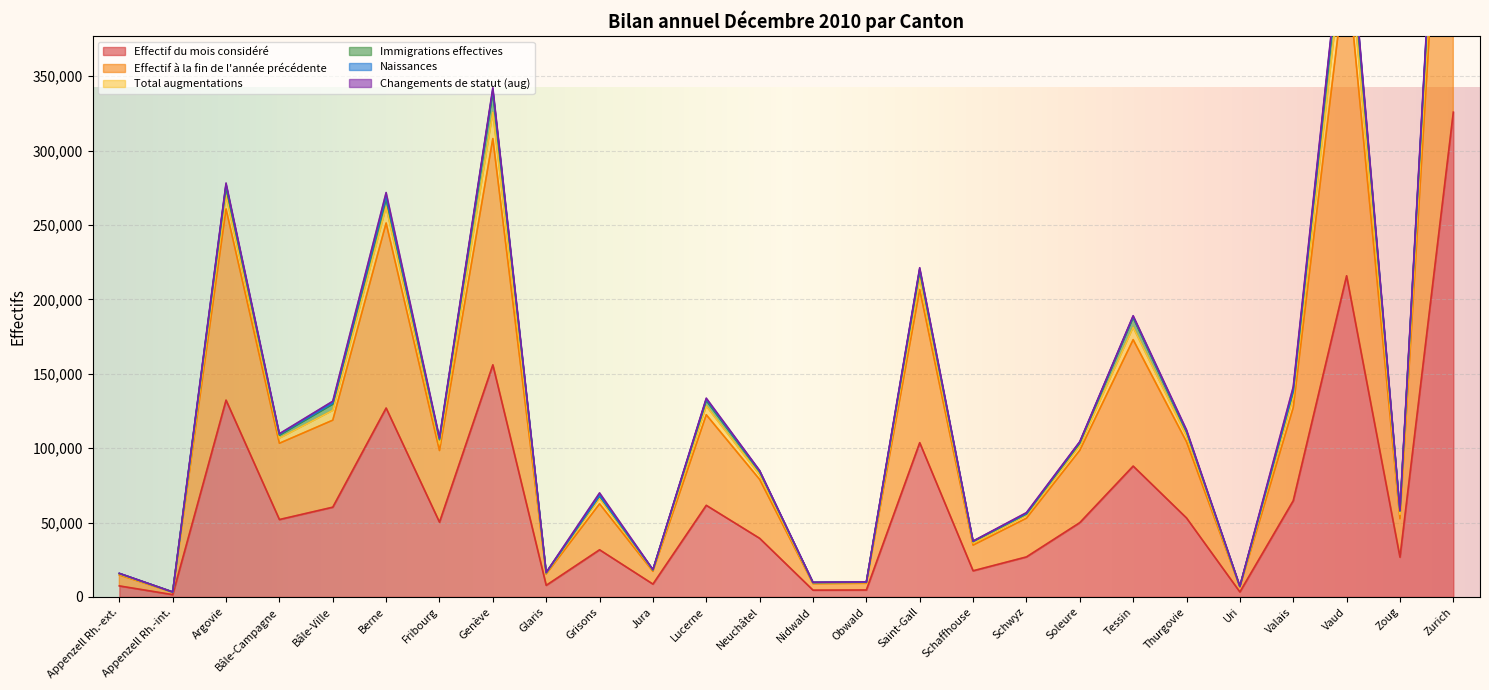

True or false: Total augmentations and Naissances cross at least once.

False